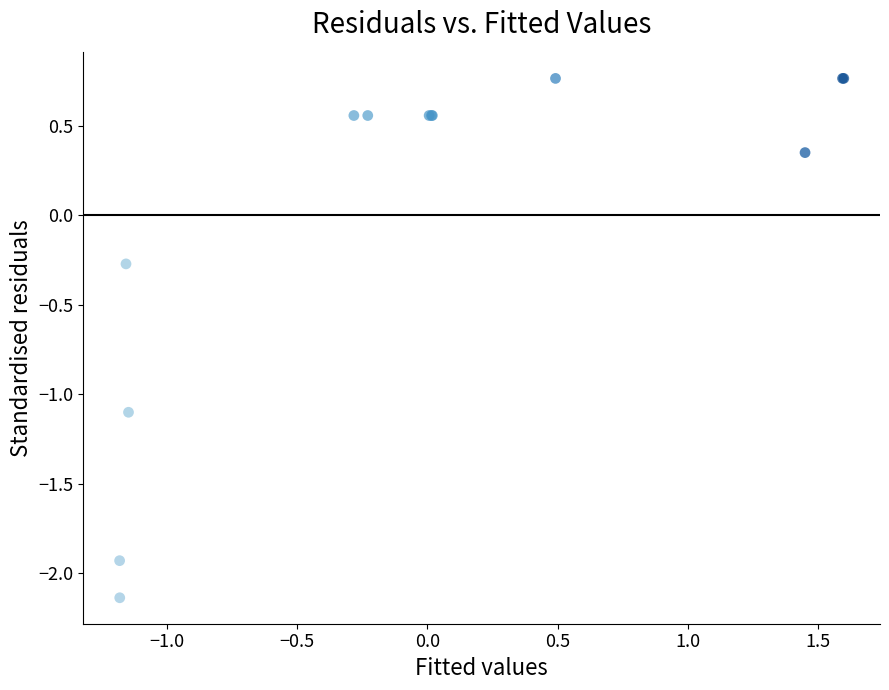

What Y value in the scatter plot is closest to 0?

-0.3